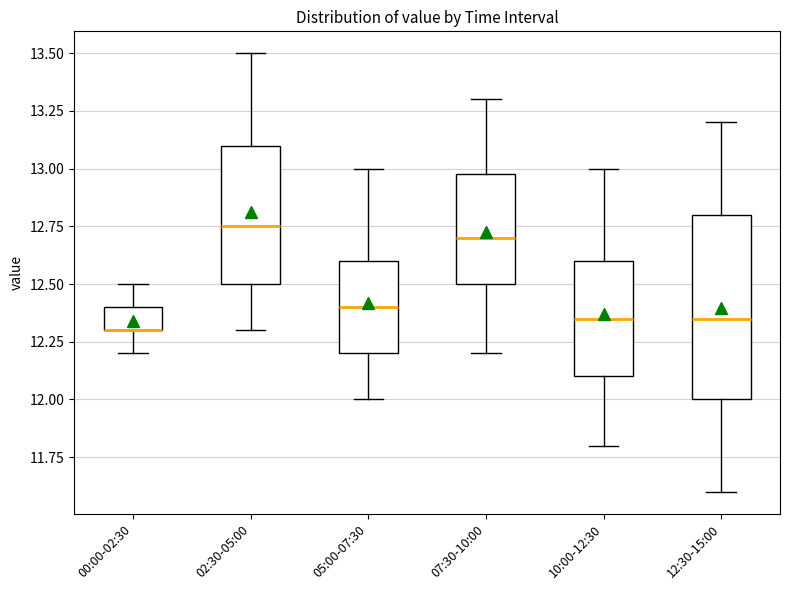

Where does the upper whisker of the box for 12:30-15:00 end on the y-axis? The values are not printed on the chart, so give them approximately, as read against the axis.

13.20